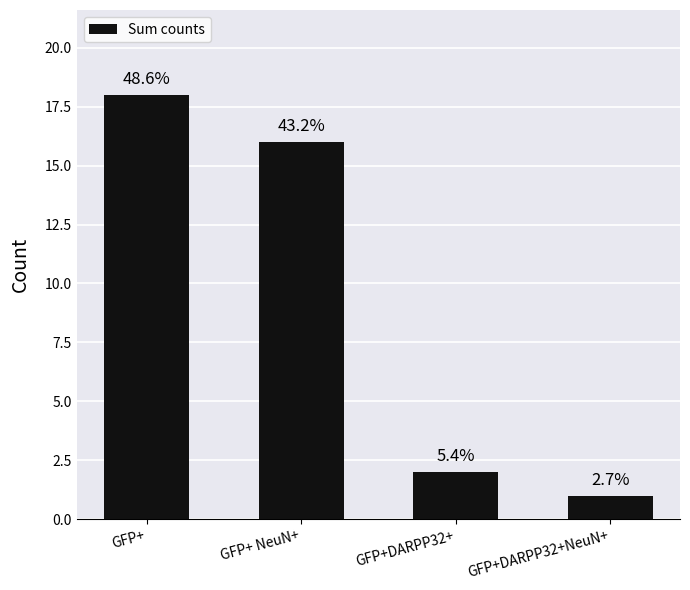

Rank the categories by value from lowest to highest.

GFP+DARPP32+NeuN+, GFP+DARPP32+, GFP+ NeuN+, GFP+